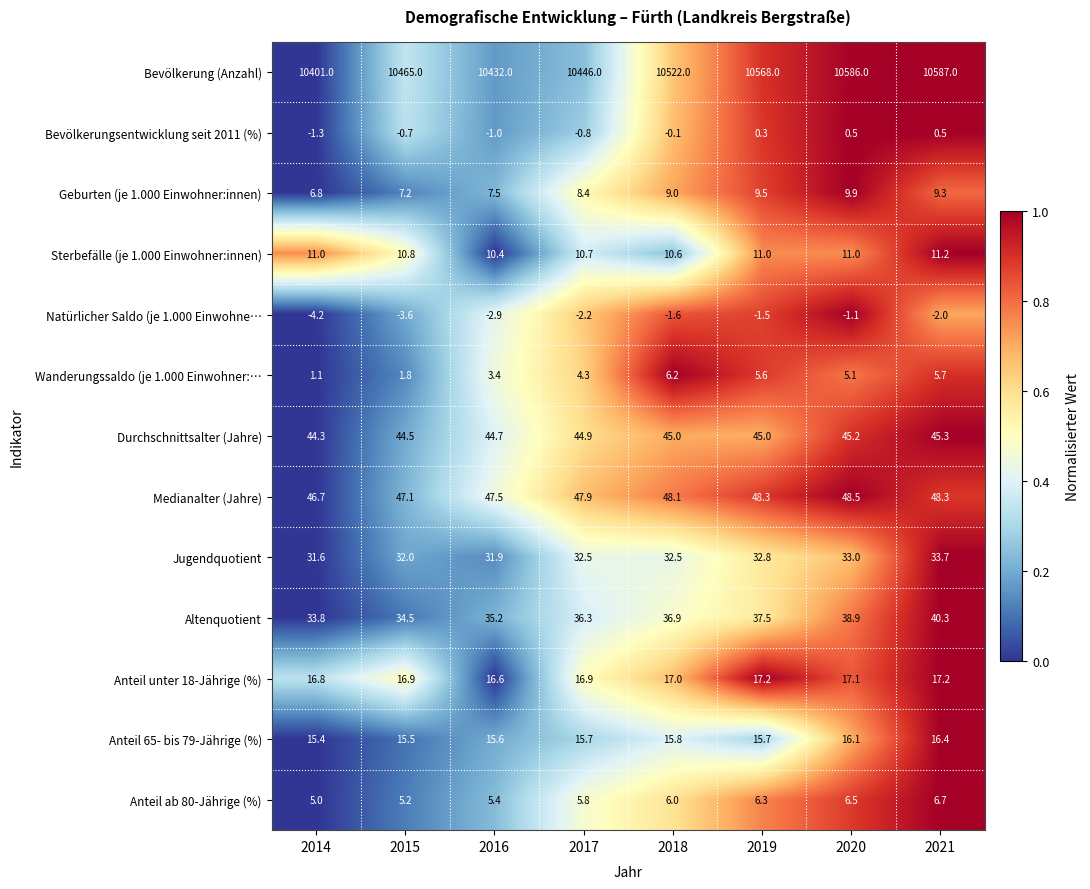

At which category is the sum across all series the highest?

2021